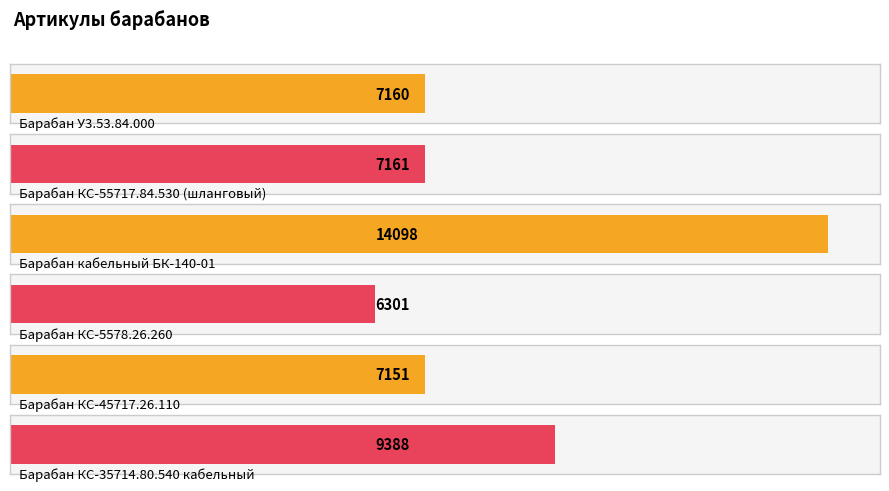

What is the sum of the values at Барабан КС-35714.80.540 кабельный and Барабан КС-45717.26.110?

16539